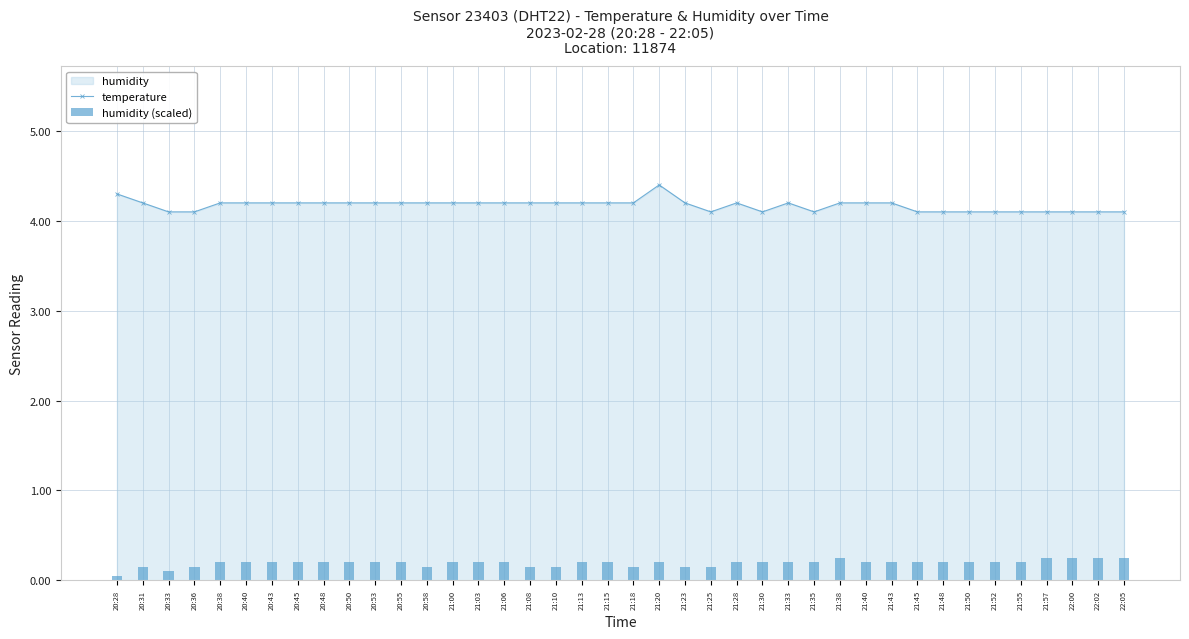

What is the difference between the highest and lowest values at 20:40?

4.0